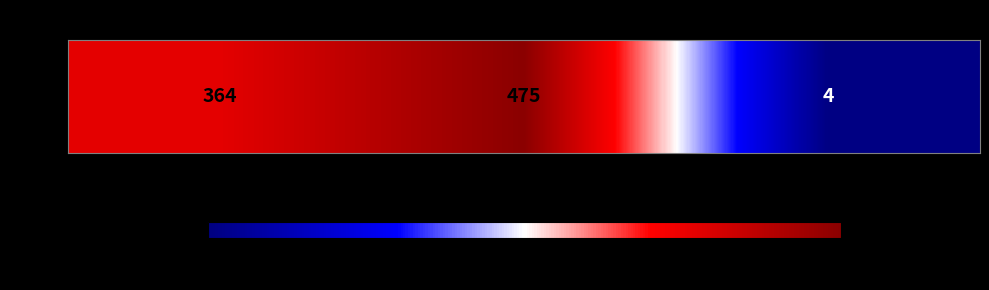

Rank the categories by value from highest to lowest.

GERMS
(Rank 2), Journal of Medicine
and Life (Rank 3), Romanian Medical
Journal (Rank 1)